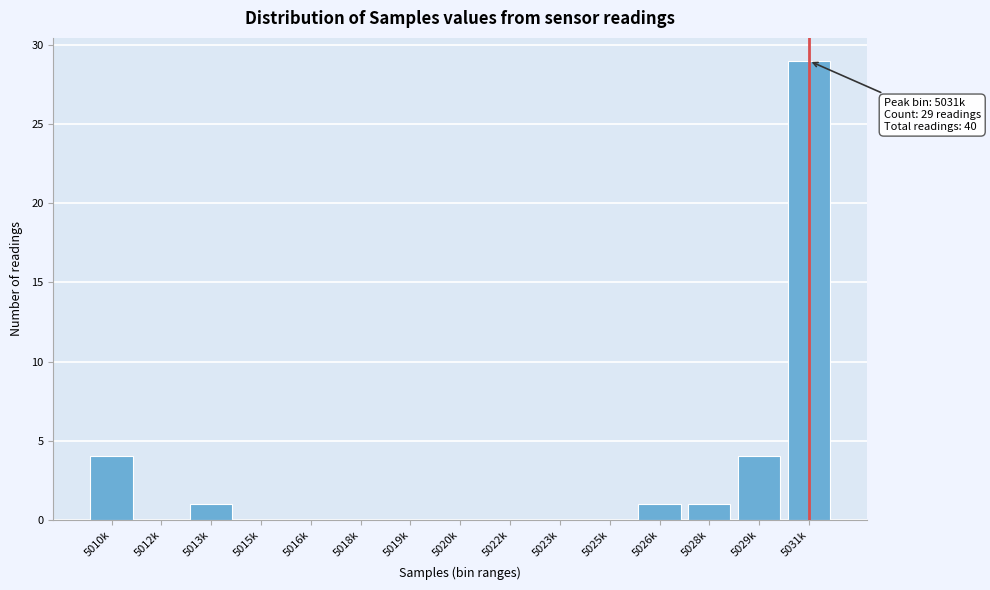

Reading left to right, transcribe all the data shown in this chart.

5010k=4	5012k=0	5013k=1	5015k=0	5016k=0	5018k=0	5019k=0	5020k=0	5022k=0	5023k=0	5025k=0	5026k=1	5028k=1	5029k=4	5031k=29